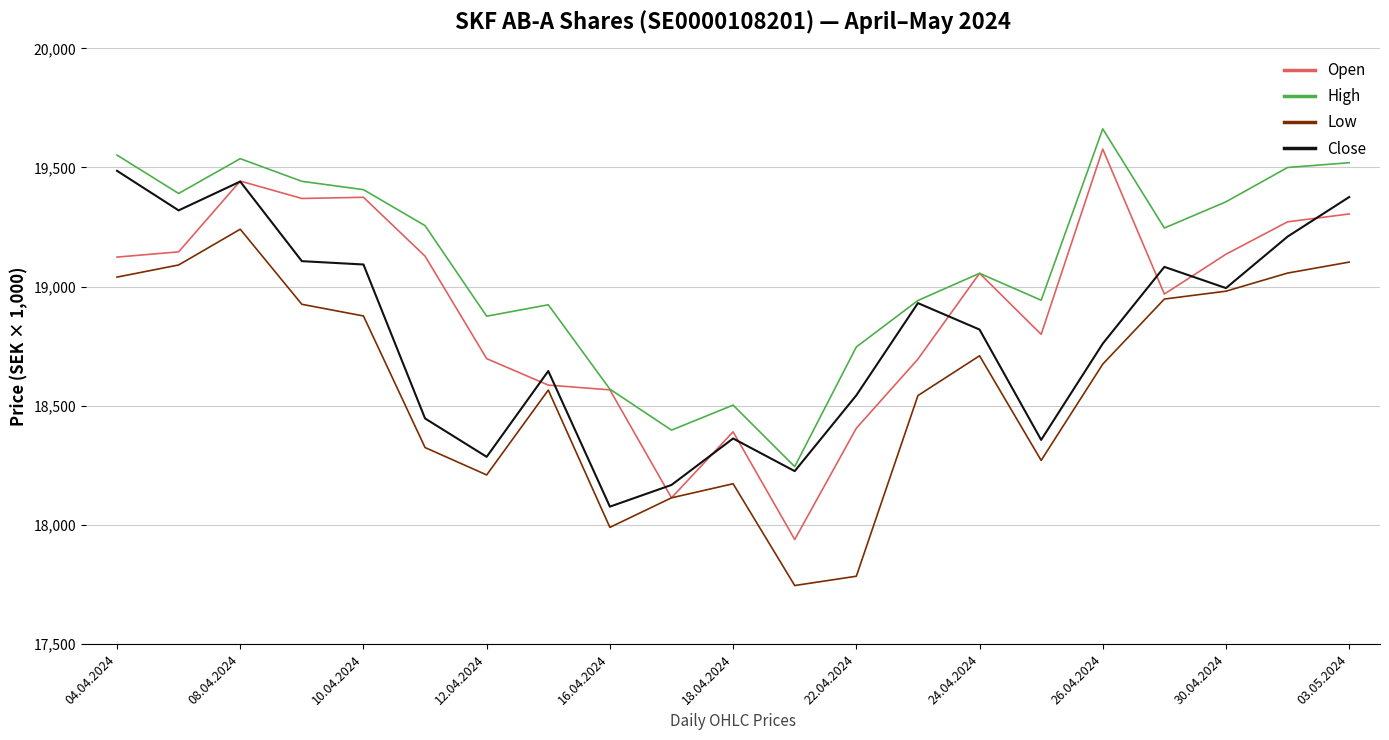

Rank the series by their average value, from lowest to highest.

Low, Close, Open, High